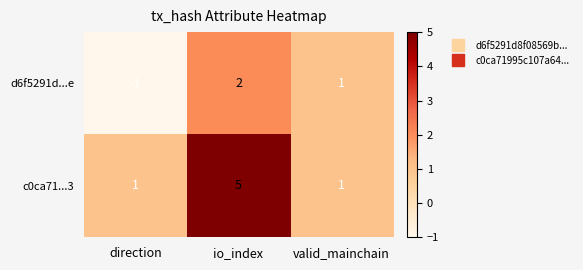

At how many categories does at least one series exceed 0?

3